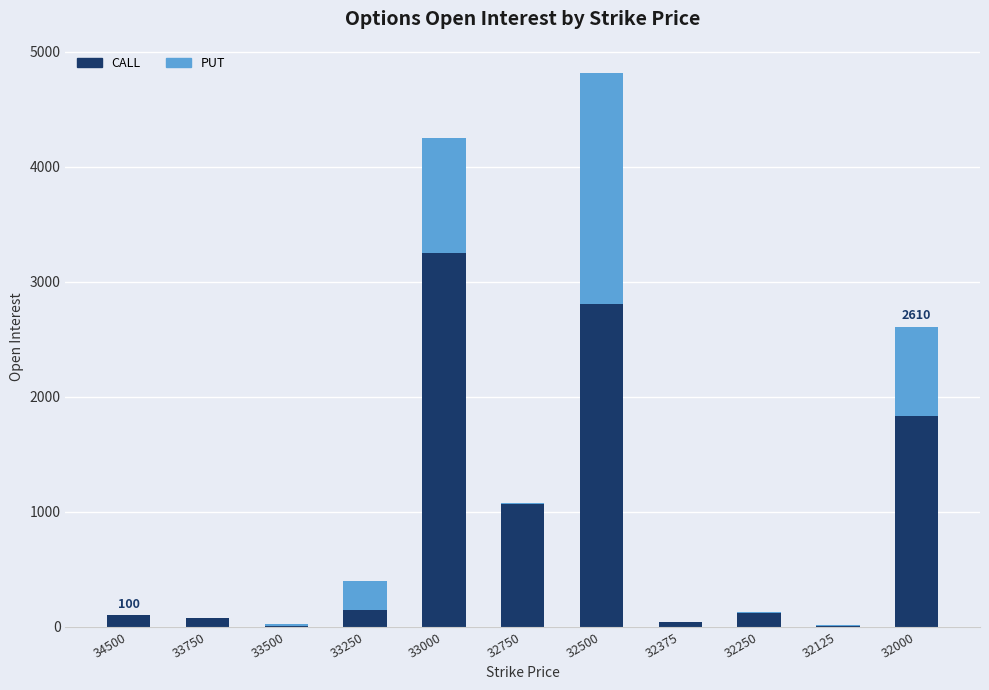

Where is CALL nearest to the value 1630?

32000